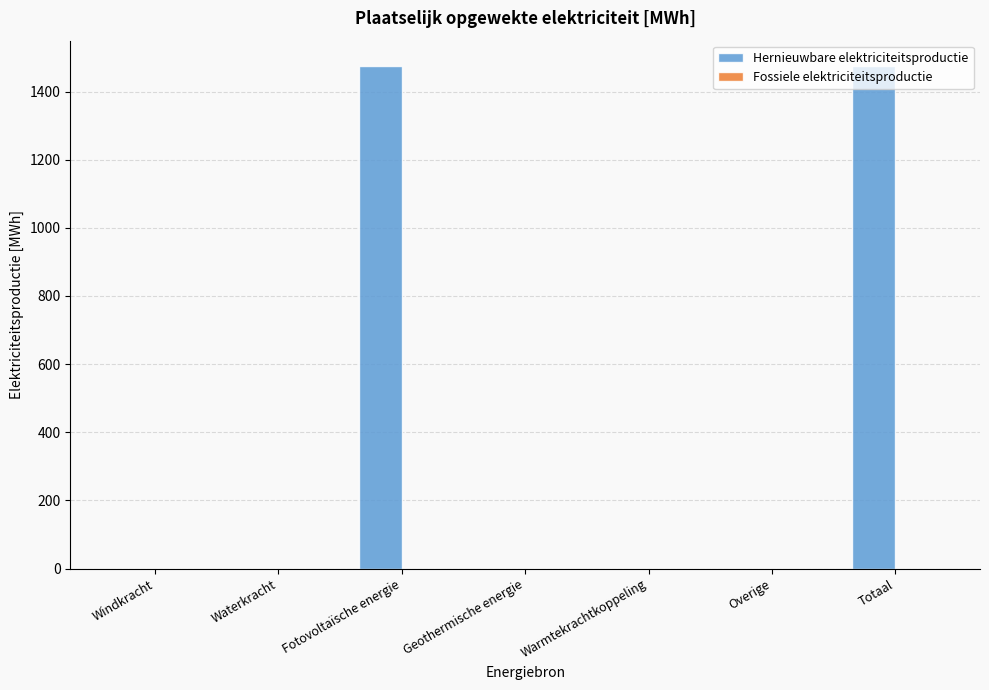

True or false: the data shows -661.4 at Waterkracht.

False